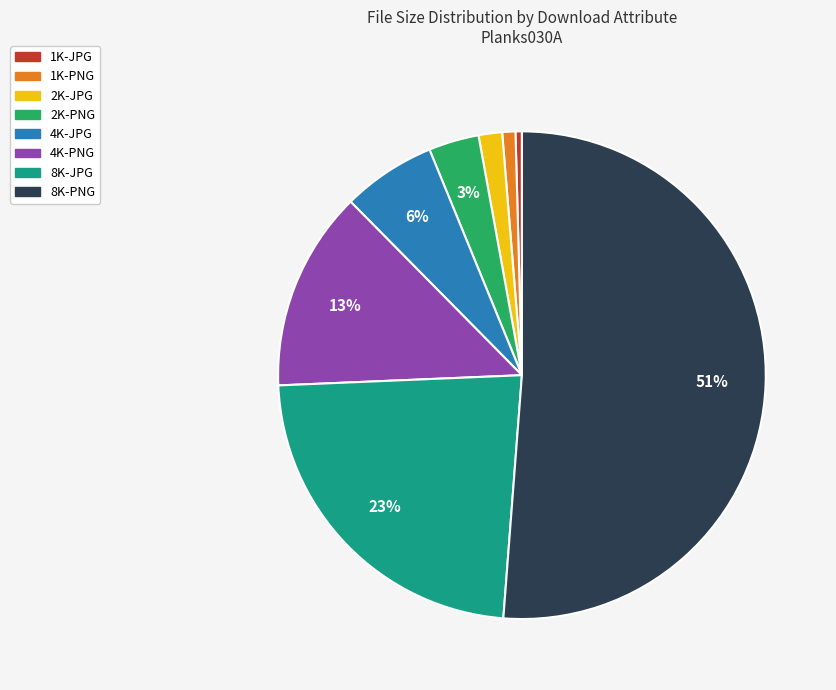

Is it true that 2K-PNG is 3% of the pie?

True